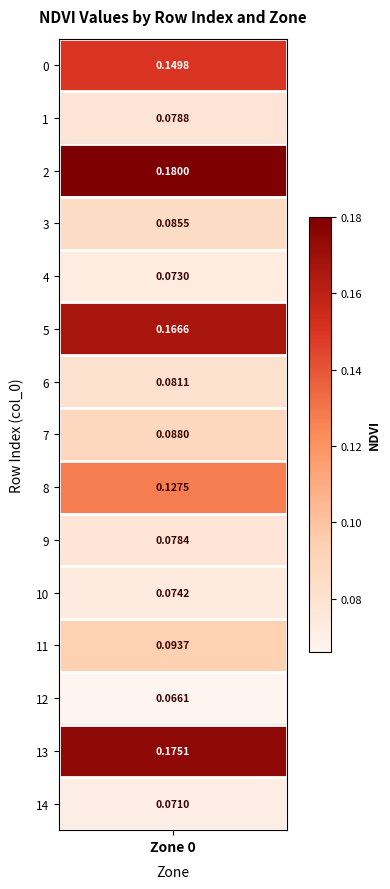

Which category has the lowest value across all series?

12